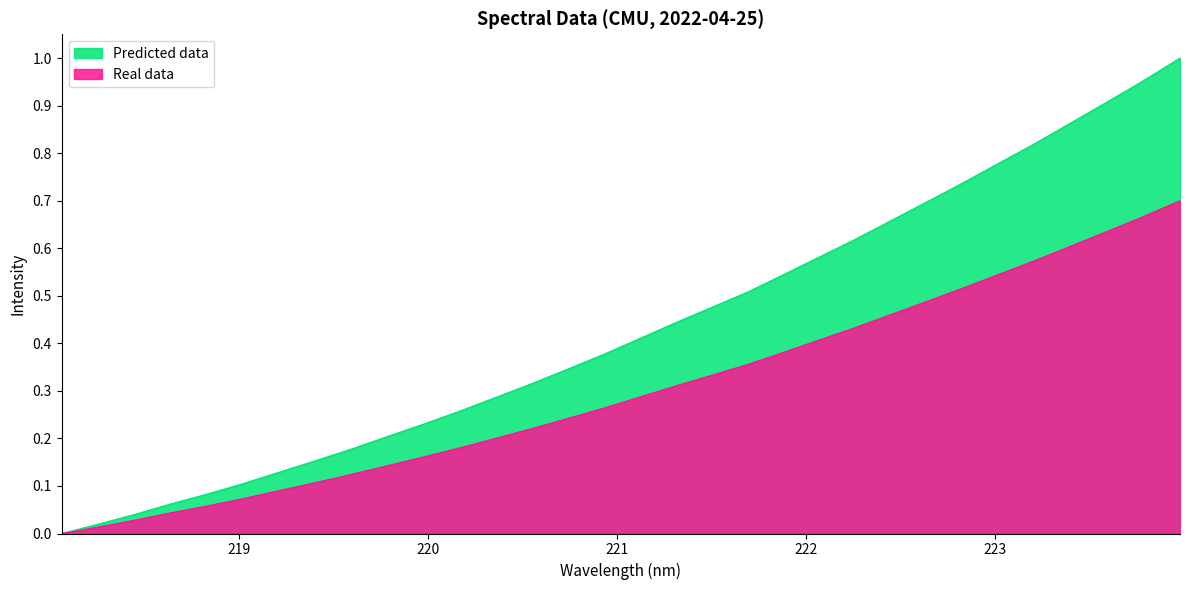

True or false: the data shows 0.1 at 219.2067.

True